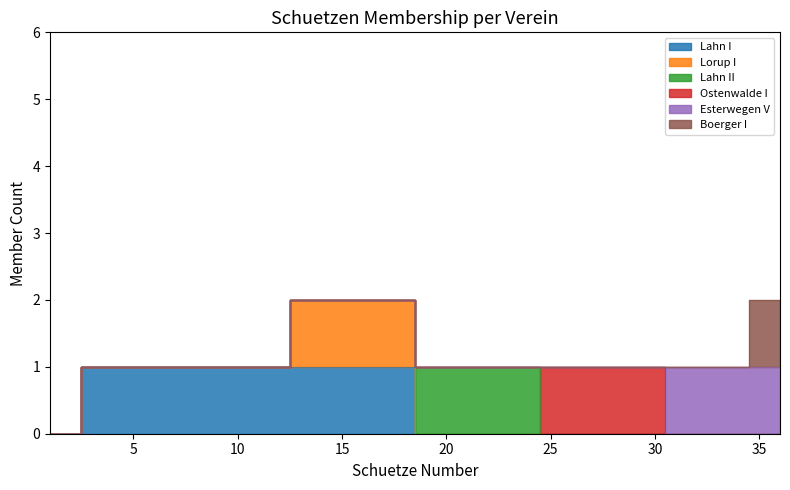

List the labels in order of Boerger I value, largest first.

35, 36, 1, 2, 3, 4, 5, 6, 7, 8, 9, 10, 11, 12, 13, 14, 15, 16, 17, 18, 19, 20, 21, 22, 23, 24, 25, 26, 27, 28, 29, 30, 31, 32, 33, 34